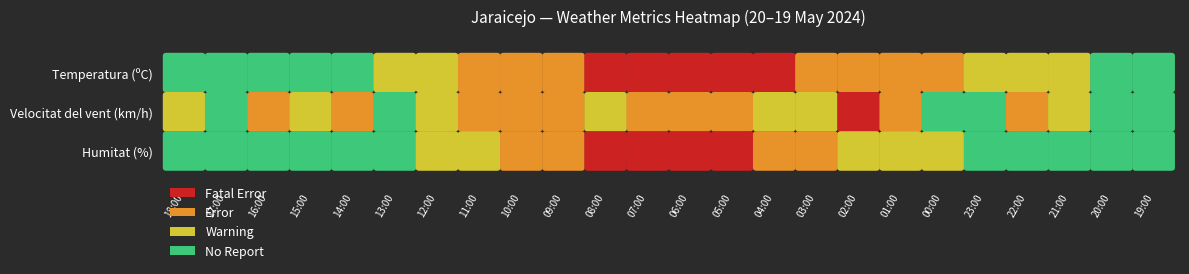

Which series has the largest range (max minus min)?

Humitat (%)